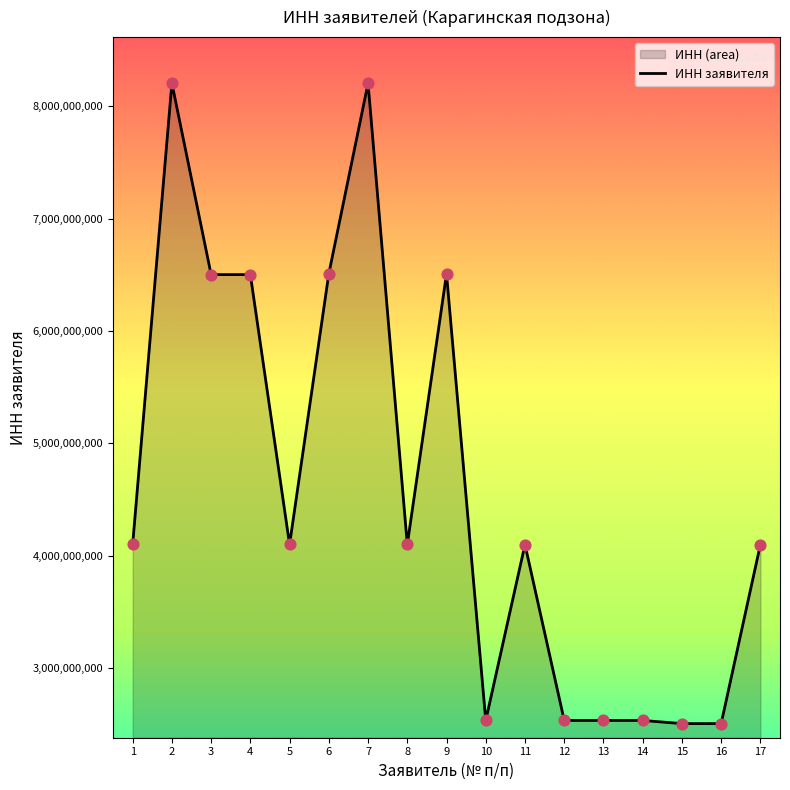

What is the ratio of the value at 11 to the value at 1?

1.0